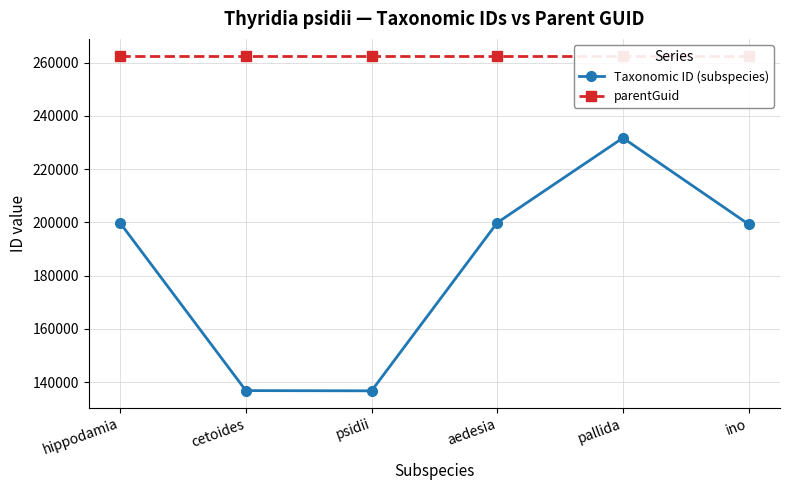

How many lines are shown in the chart?

2